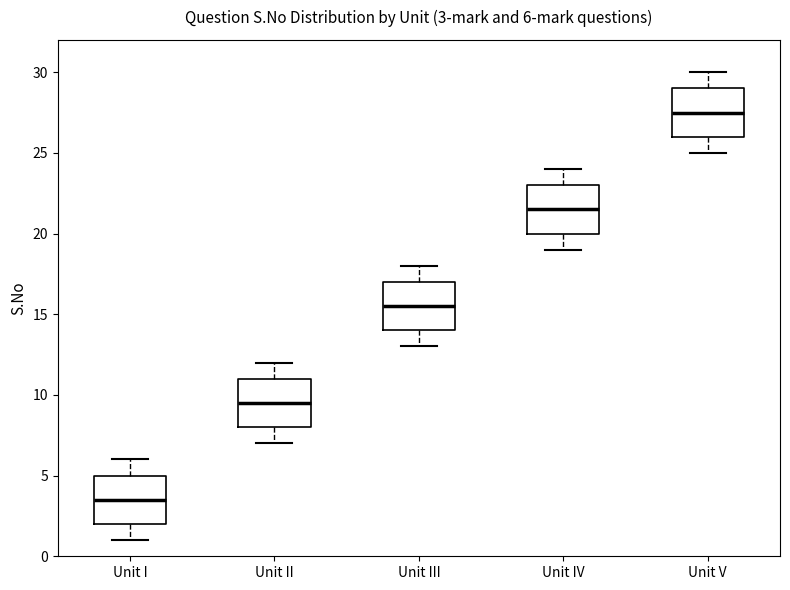

Which box has the highest median line?

Unit V